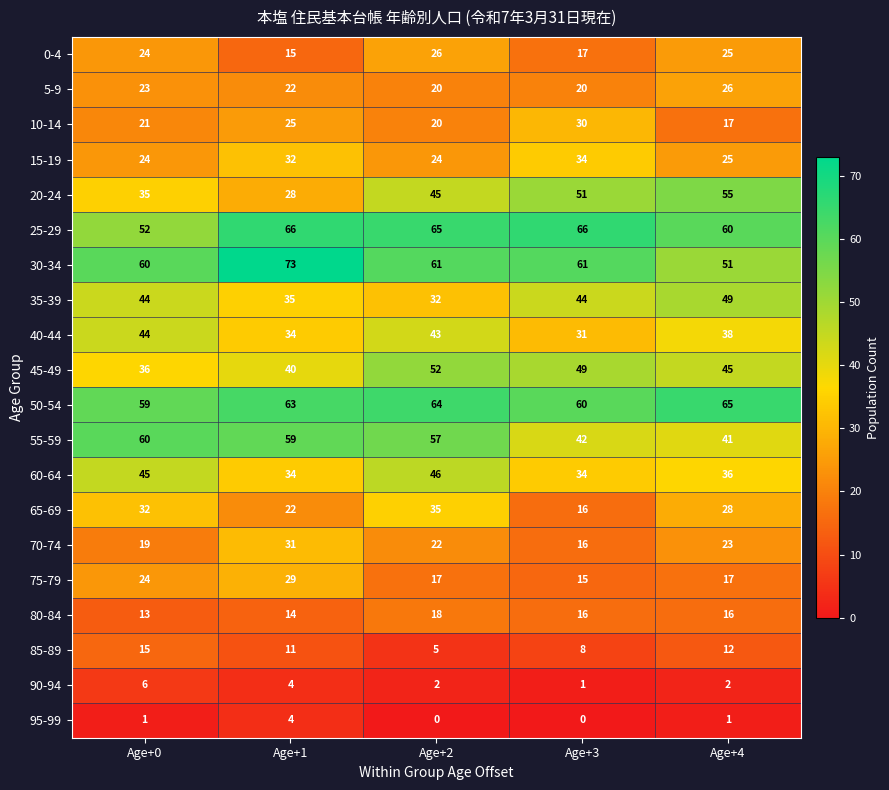

Which series changed the most between Age+0 and Age+3?

55-59